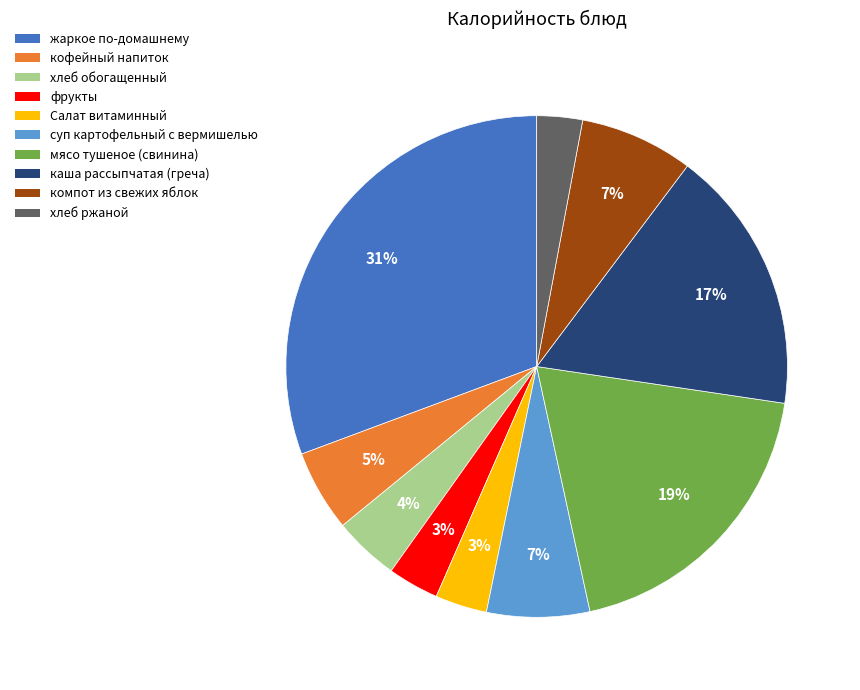

To the nearest percent, what is the difference between the largest and smallest slice percentages?

28%